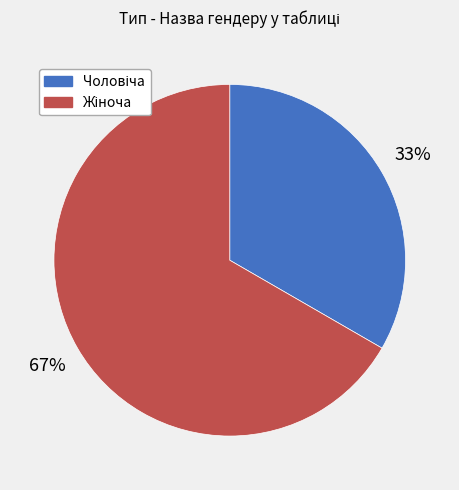

To the nearest percent, what is the average slice percentage?

50%